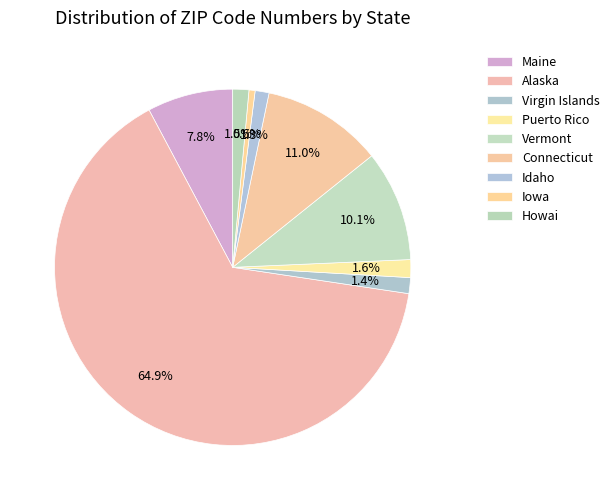

What percentage is the Idaho slice, to the nearest percent?

1%